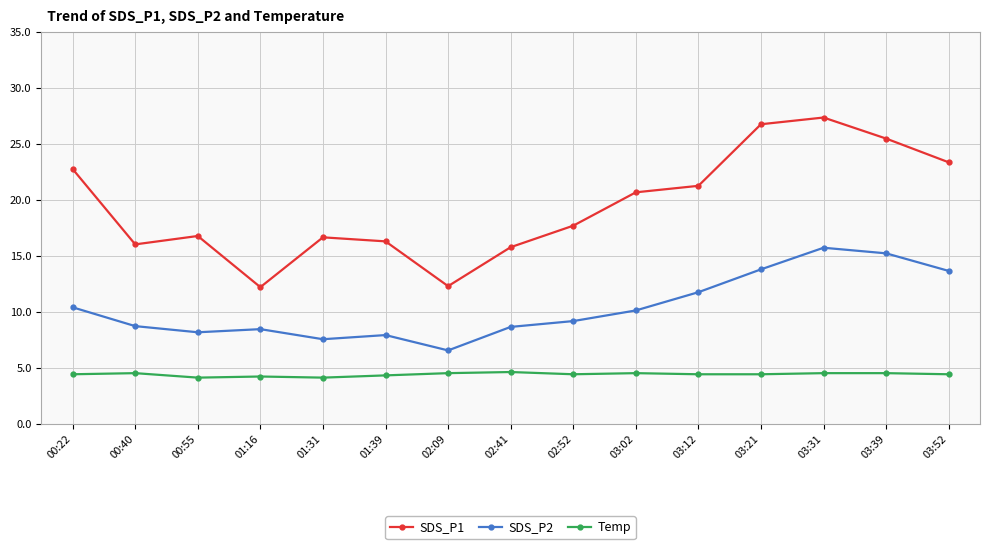

The SDS_P2 series shows 8.2 at 00:55. True or false?

True